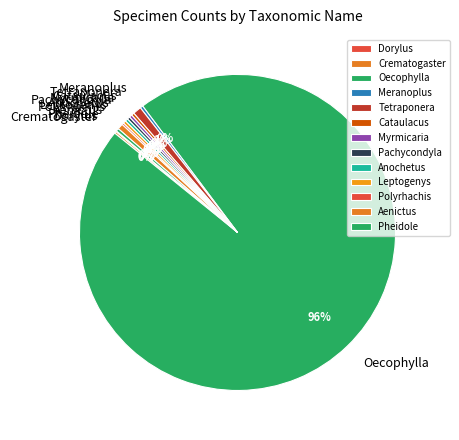

Which slice represents more than half of the pie?

Oecophylla